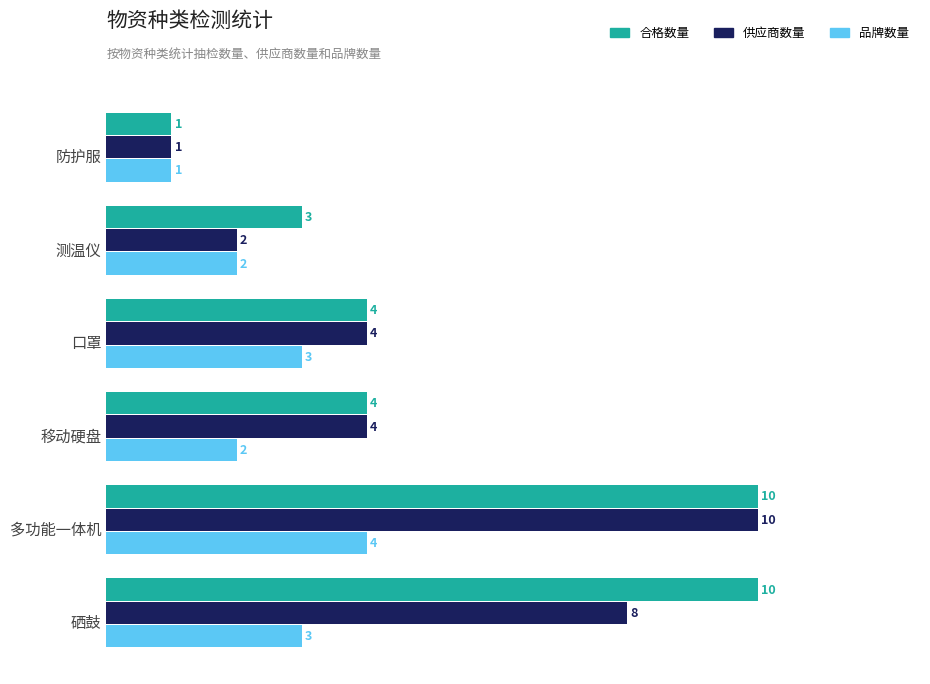

What is the difference between the maximum and minimum values in the 合格数量 series?

9